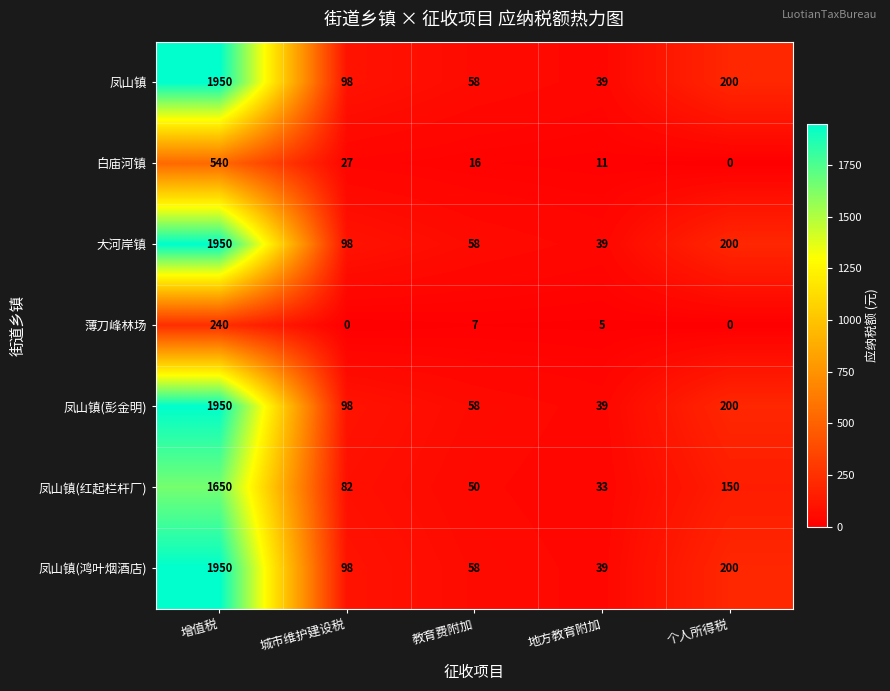

List the labels in order of 白庙河镇 value, smallest first.

个人所得税, 地方教育附加, 教育费附加, 城市维护建设税, 增值税